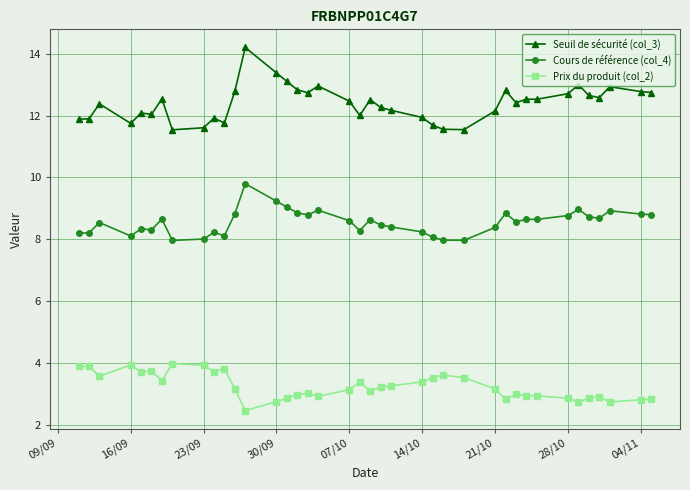

Which series has the widest spread of values?

Seuil de sécurité (col_3)